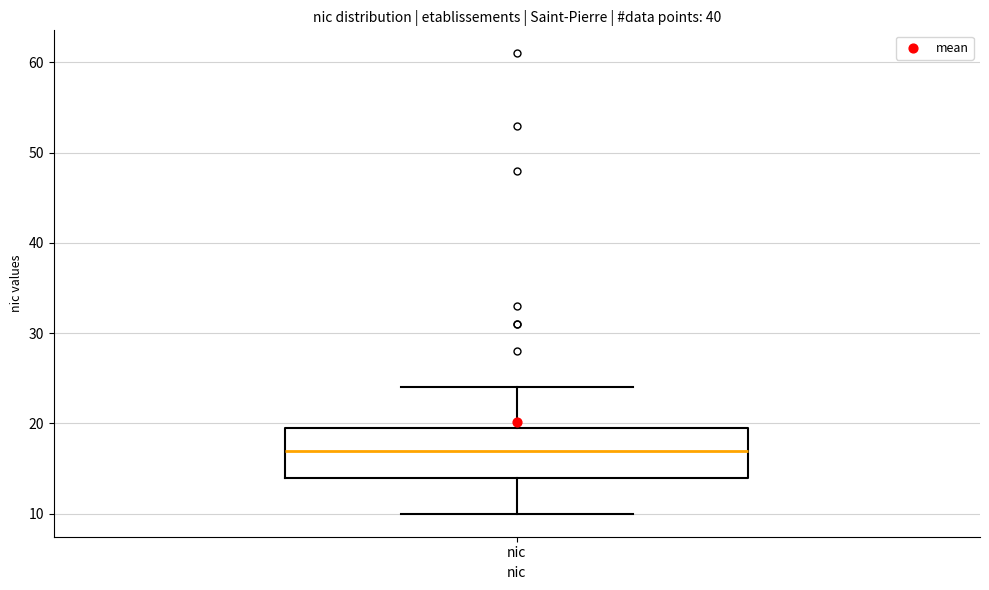

Read this box plot against the y-axis: the position of the median line, the range covered by the box, and the ends of both whiskers. The values are not printed on the chart, so give them approximately, as read against the axis.

median 17, box 14 to 20, whiskers 10 to 24